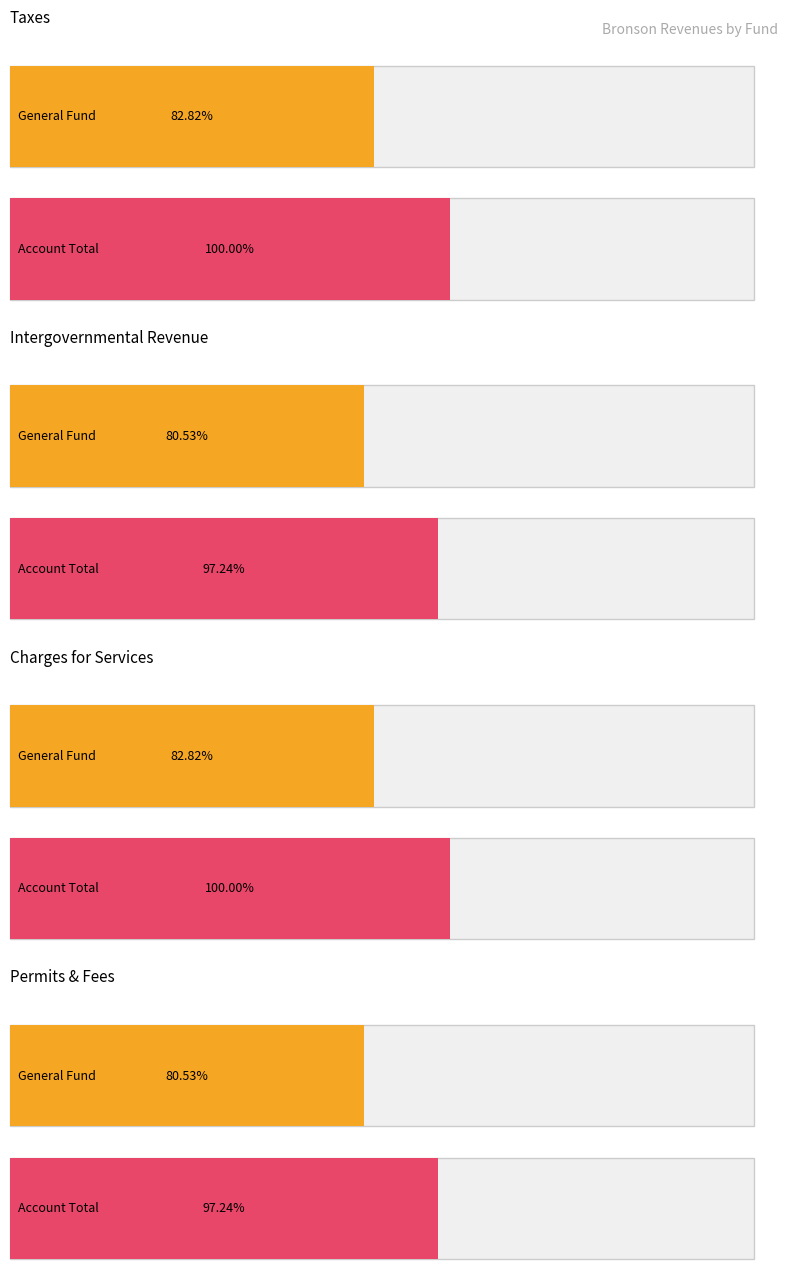

At which category does the chart reach its peak across all series?

Charges for Services